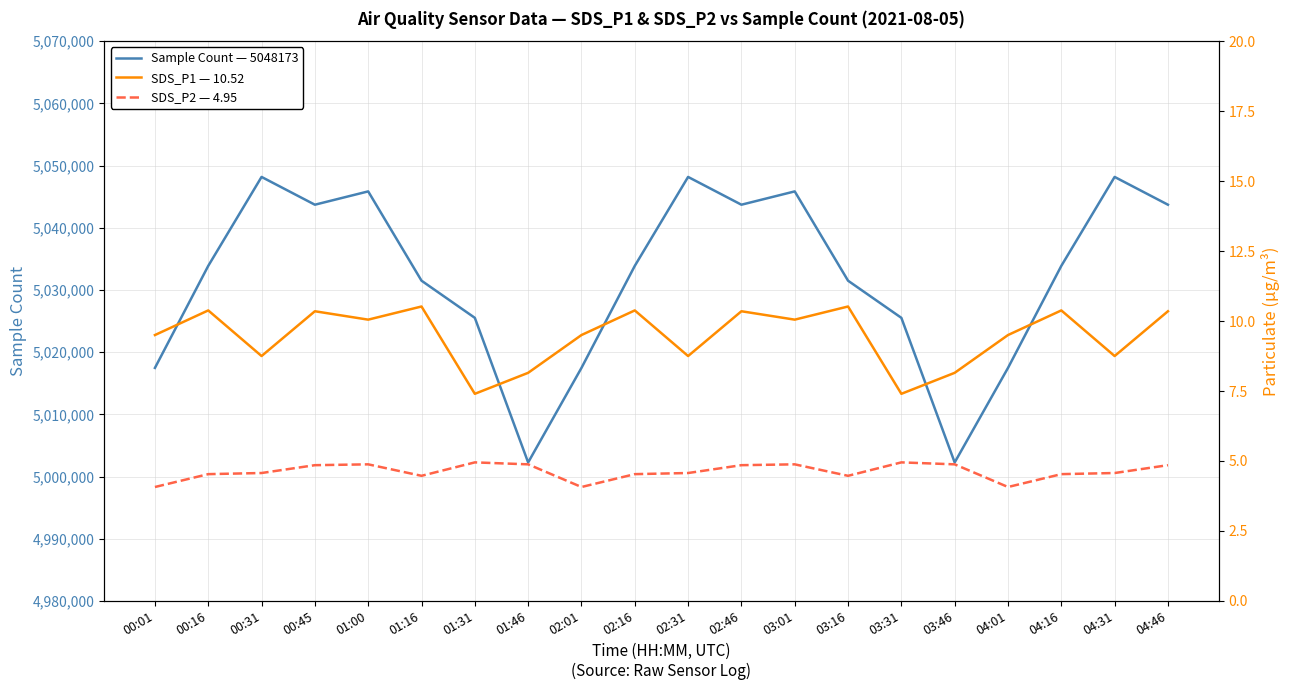

Is this an area chart (filled region under the line)?

No